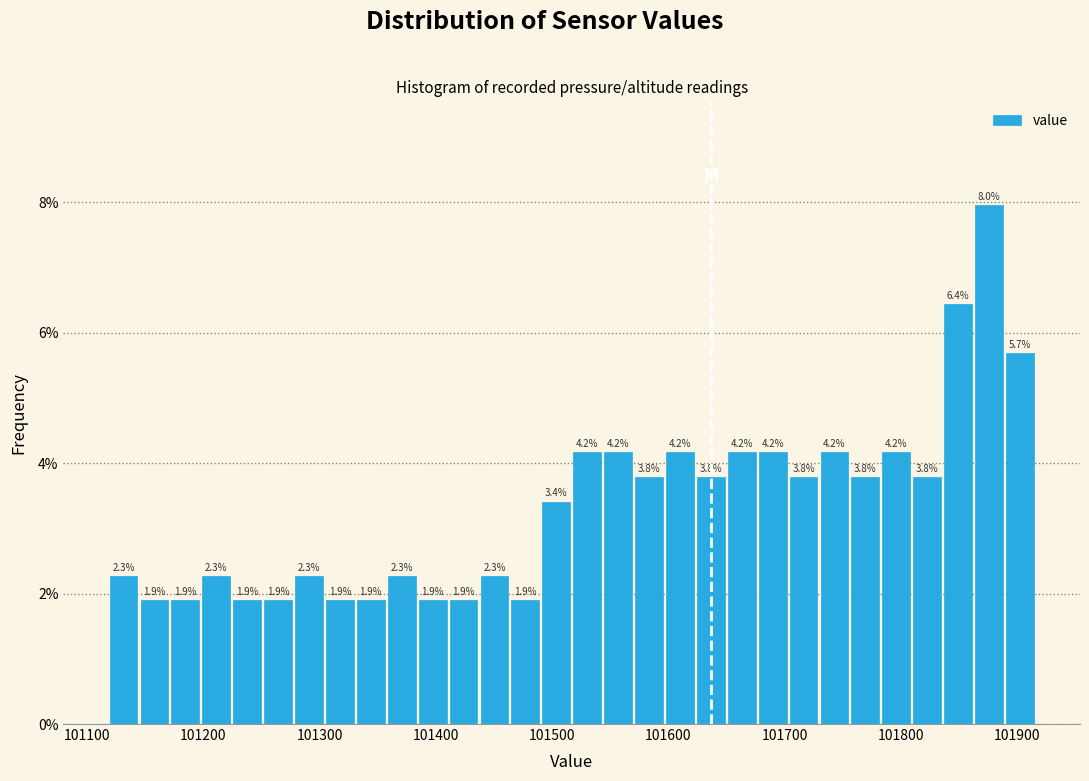

Around what value on the x-axis is the tallest bar? Give the approximate position of its centre, as read against the axis.

101880